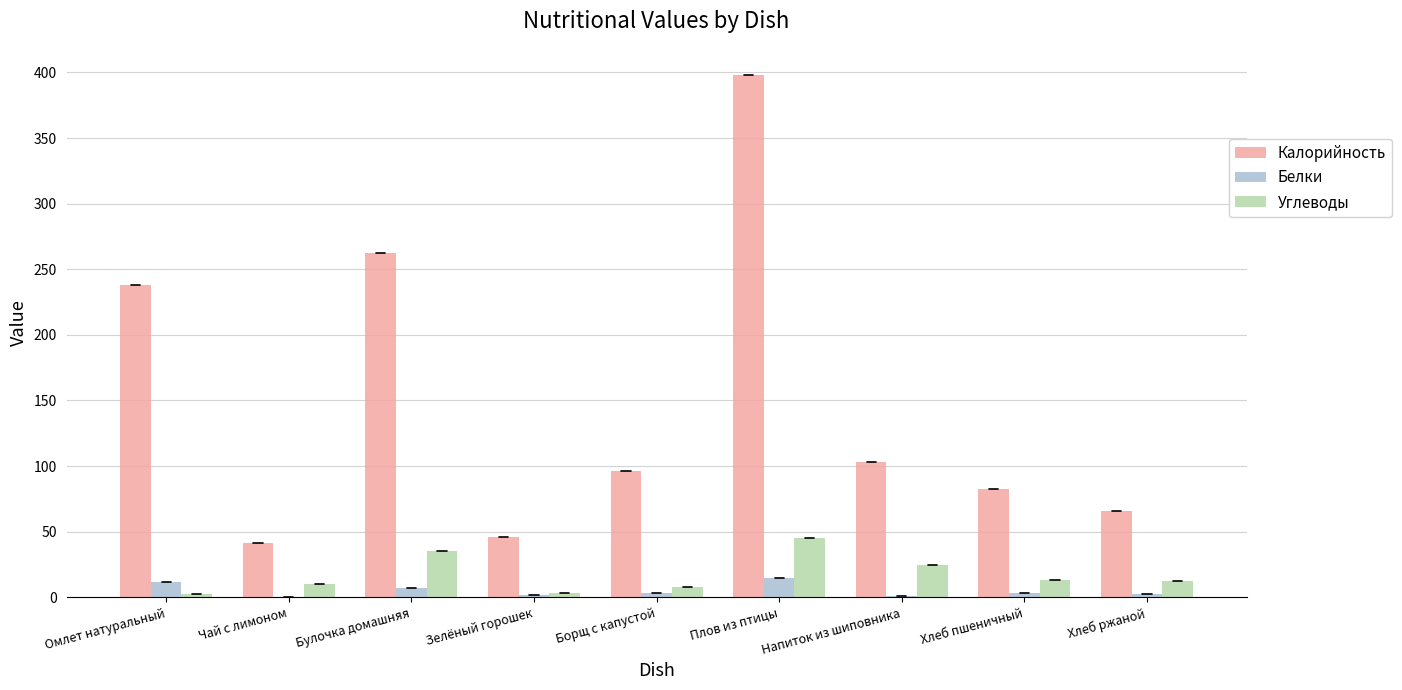

The value of Калорийность at Хлеб пшеничный is 126.2. True or false?

False